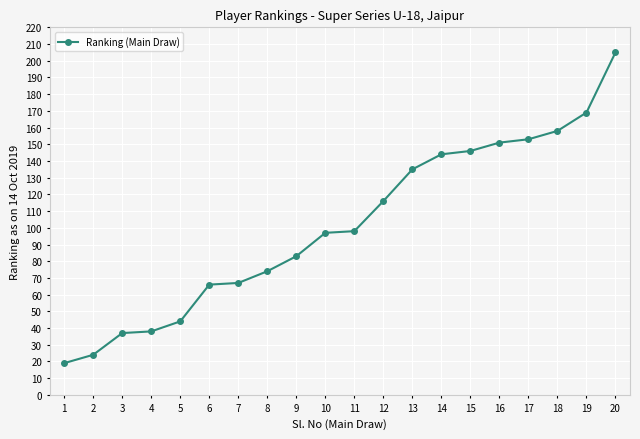

What is the change in value from 5 to 11?

+54